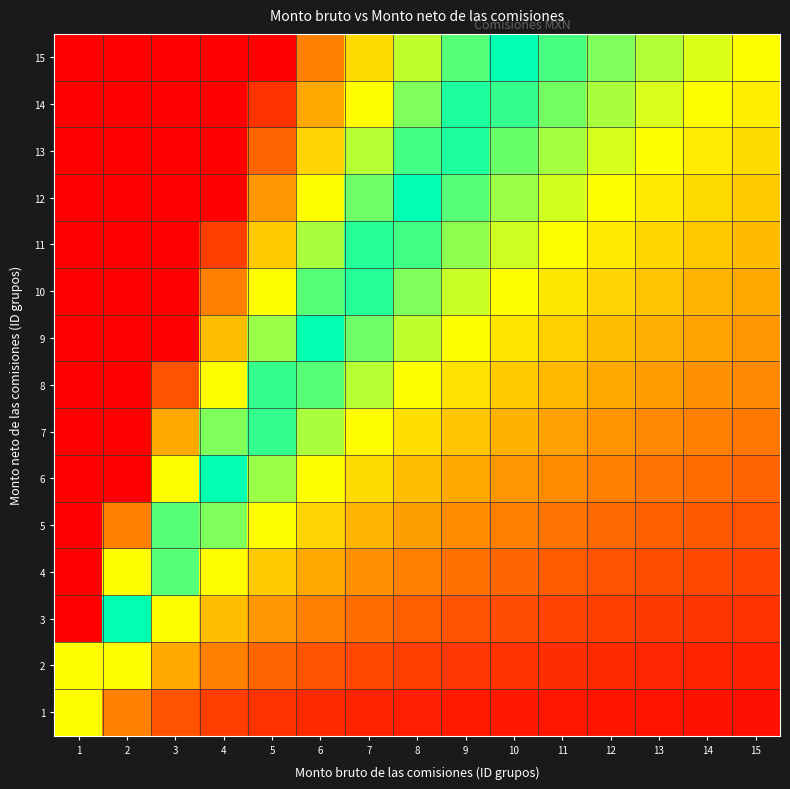

Rank the series by their maximum value, from lowest to highest.

1, 2, 3, 4, 5, 6, 7, 8, 9, 10, 11, 12, 13, 14, 15